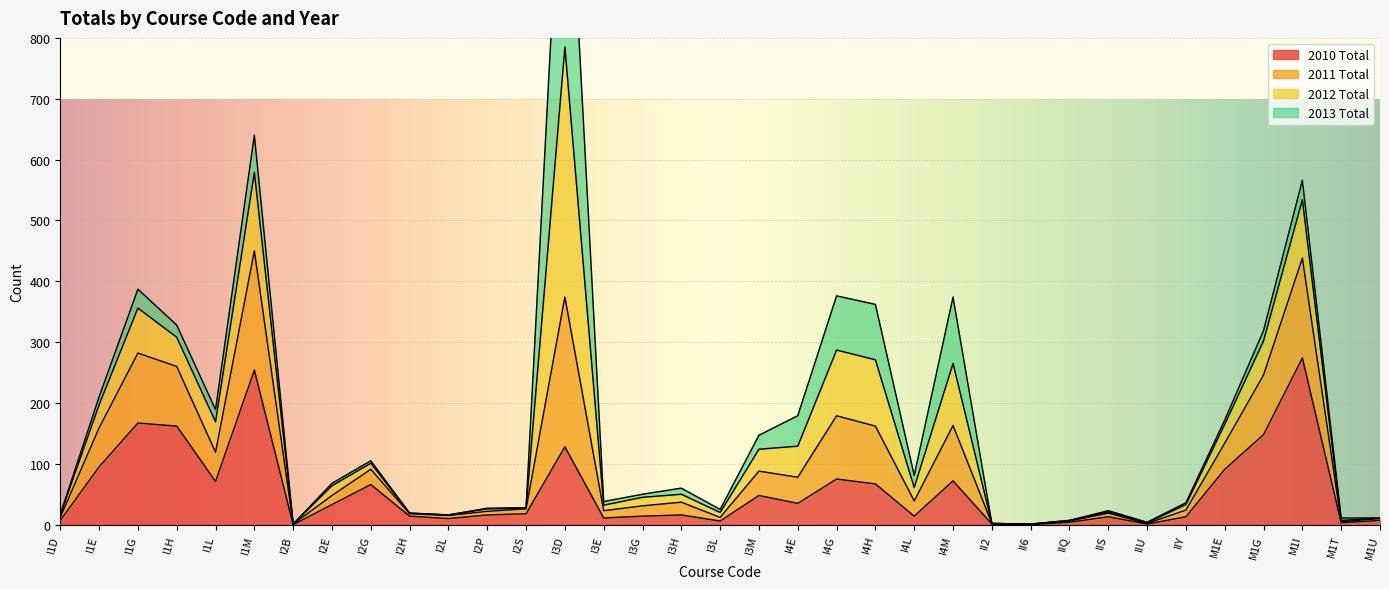

How many interior local valleys does the 2010 Total series have?

10